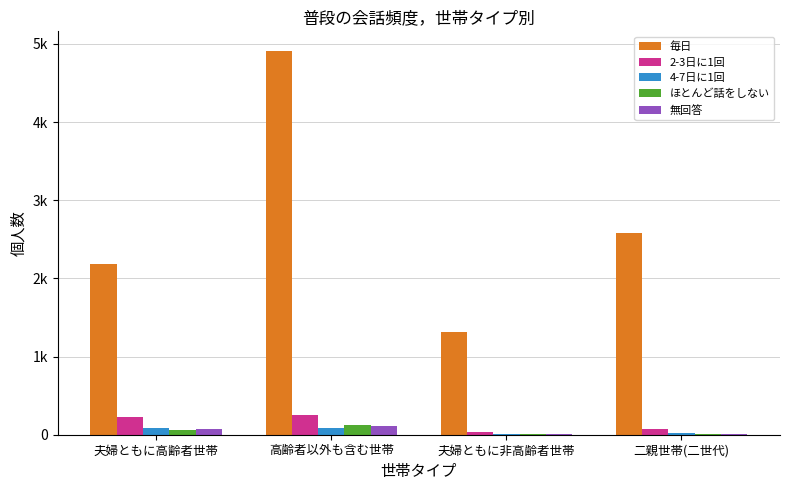

What is the sum of the 4-7日に1回 values at 夫婦ともに非高齢者世帯 and 夫婦ともに高齢者世帯?

104